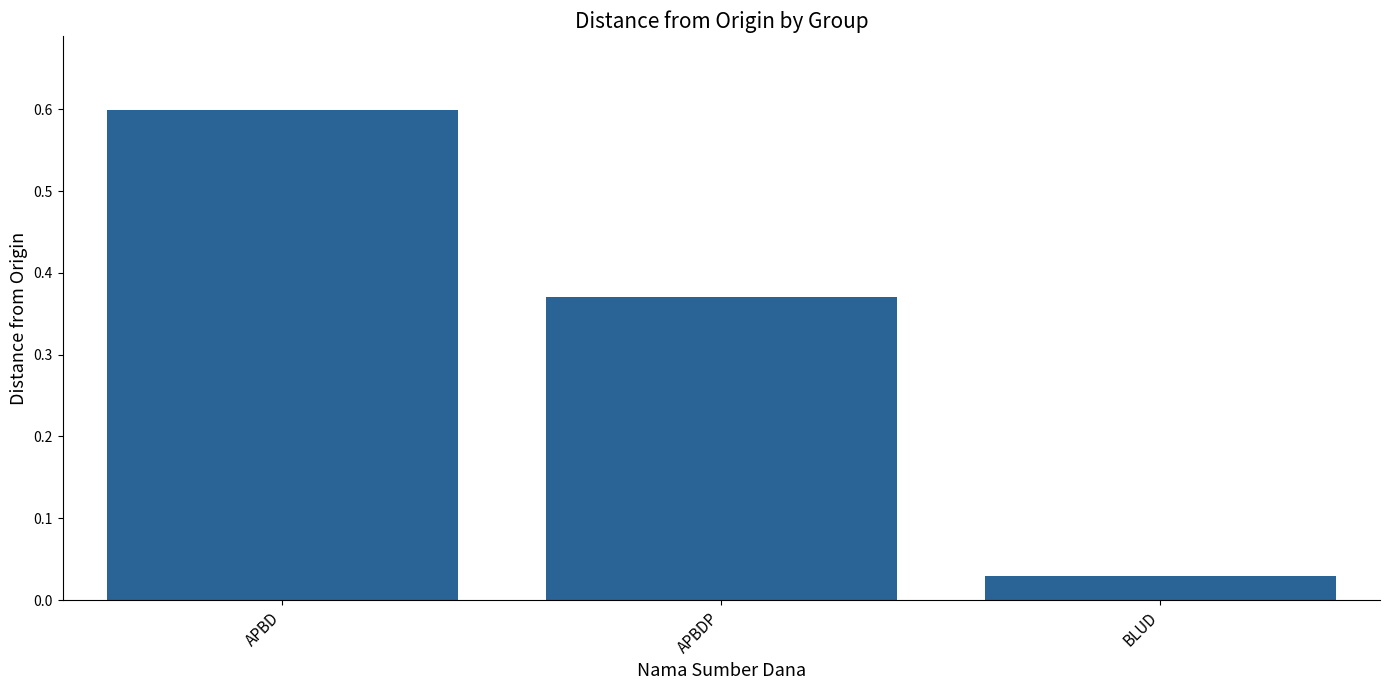

True or false: the data shows 1.0 at APBD.

False